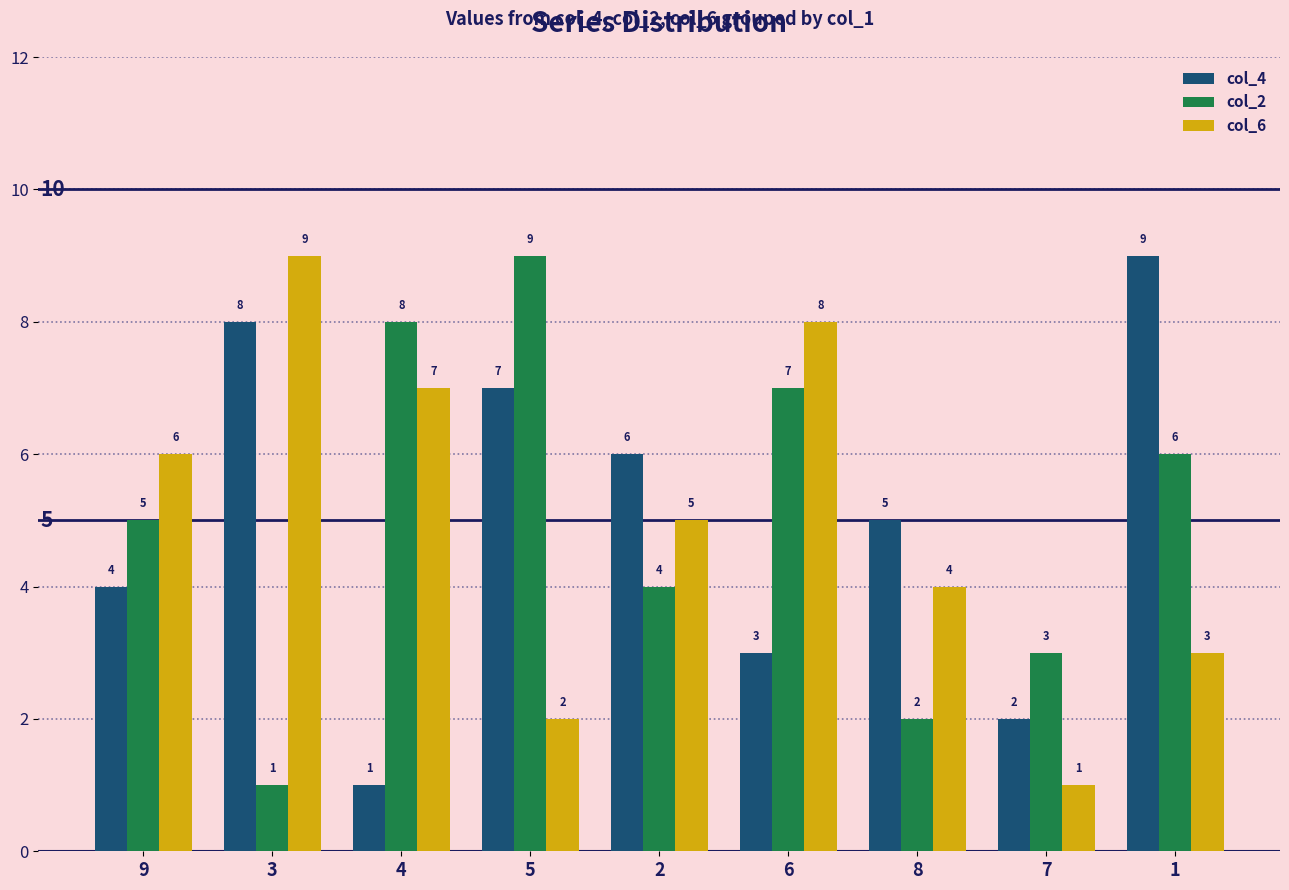

What is the value of the col_4 bar at the 4th from the left?

7